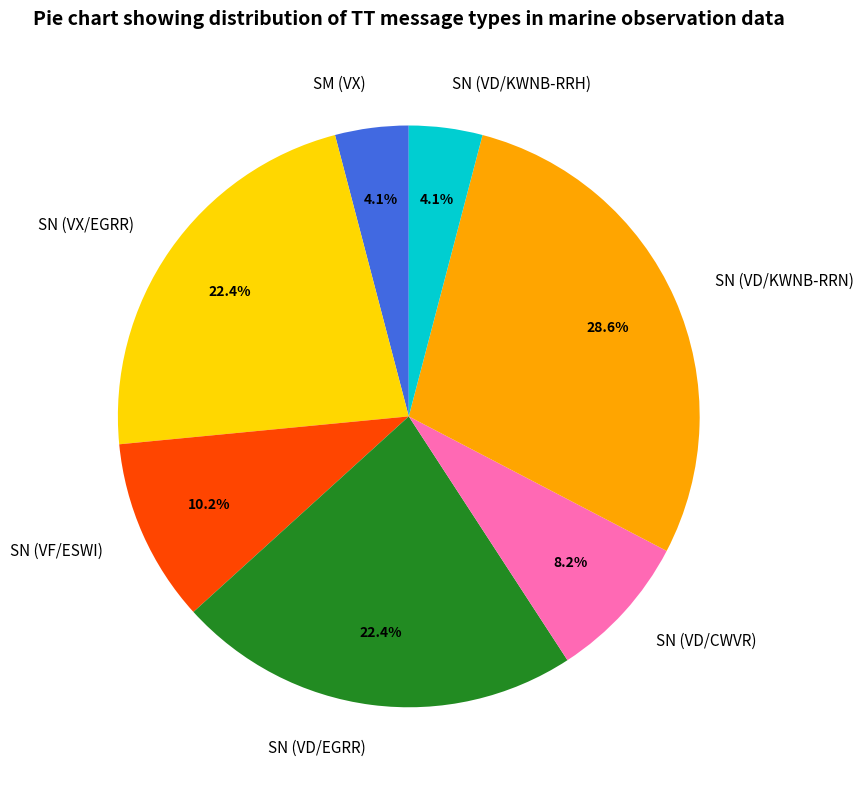

Is there a majority slice in this chart?

No